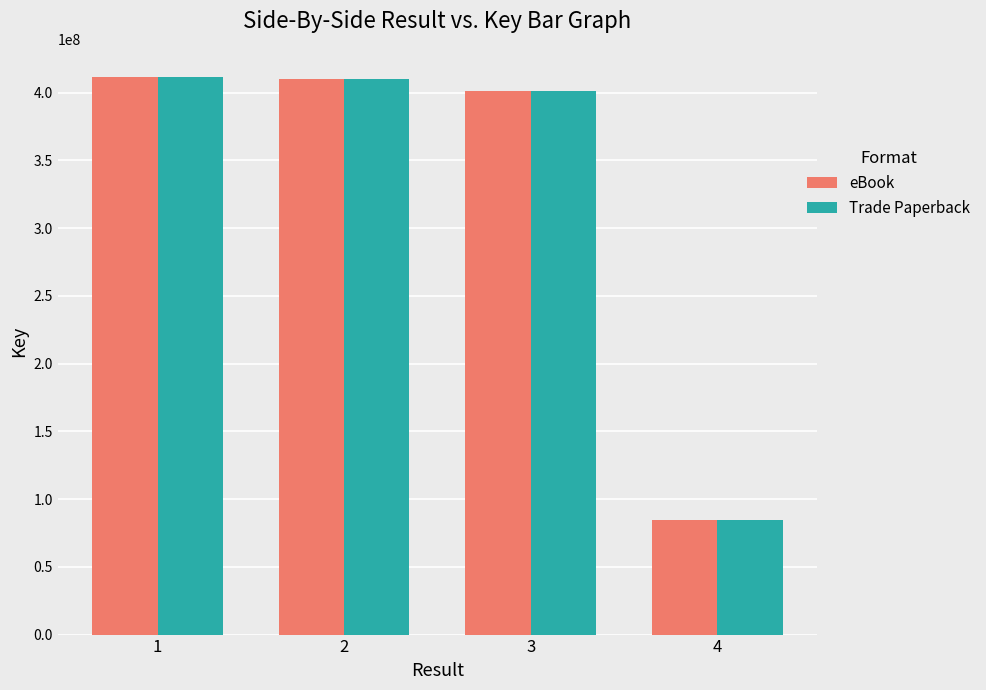

What is the difference between the maximum and minimum values in the Trade Paperback series?

327387385